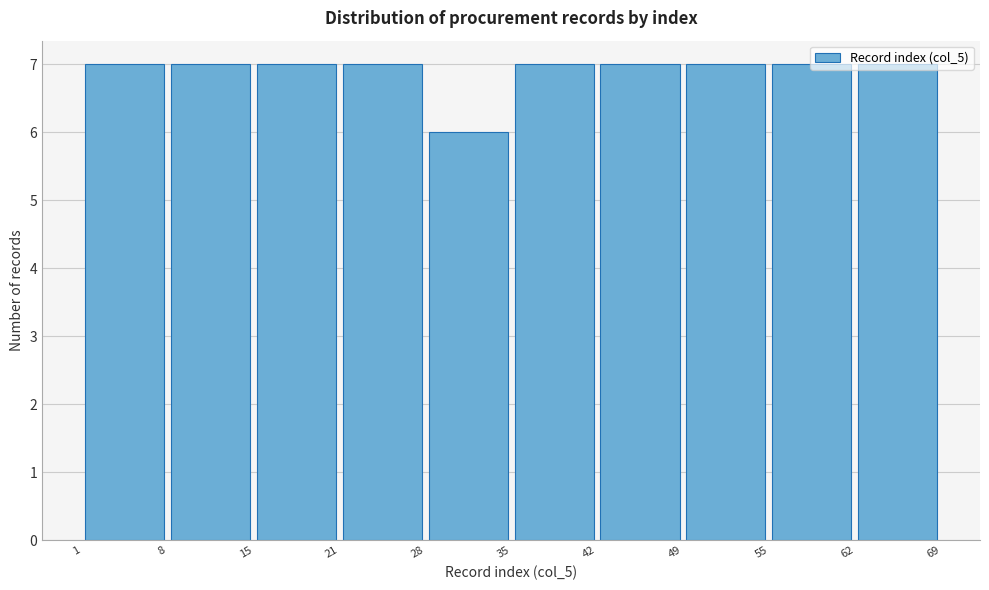

Reading left to right, list every bar in this chart as the range it spans on the x-axis followed by its height. The values are not printed on the chart, so give them approximately, as read against the axis.

1 to 8: 7
8 to 15: 7
15 to 21: 7
21 to 28: 7
28 to 35: 6
35 to 42: 7
42 to 49: 7
49 to 55: 7
55 to 62: 7
62 to 69: 7